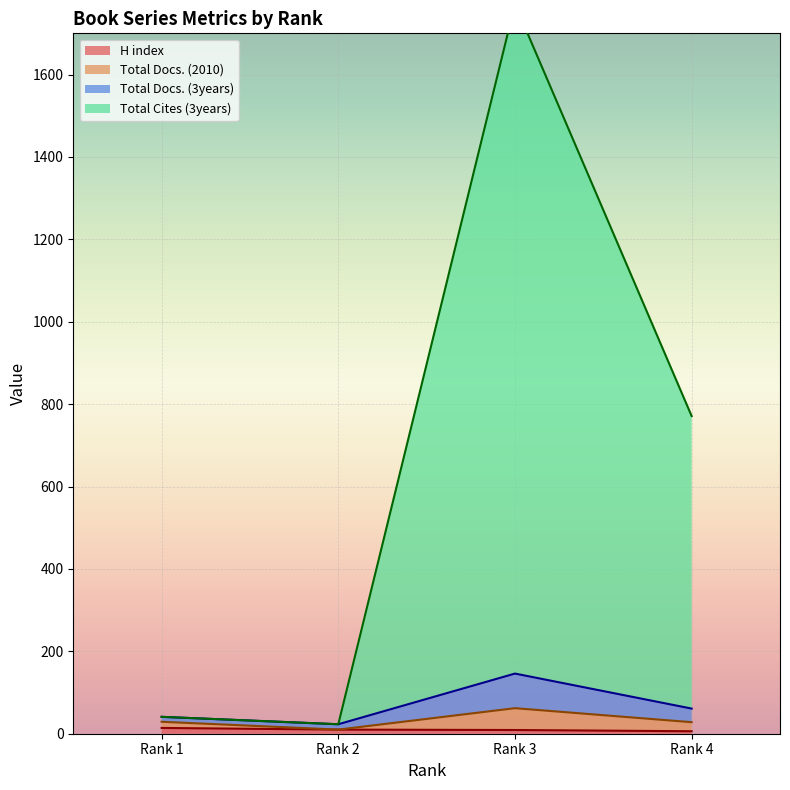

Is it true that Total Docs. (2010) equals 62 at Rank 3?

True